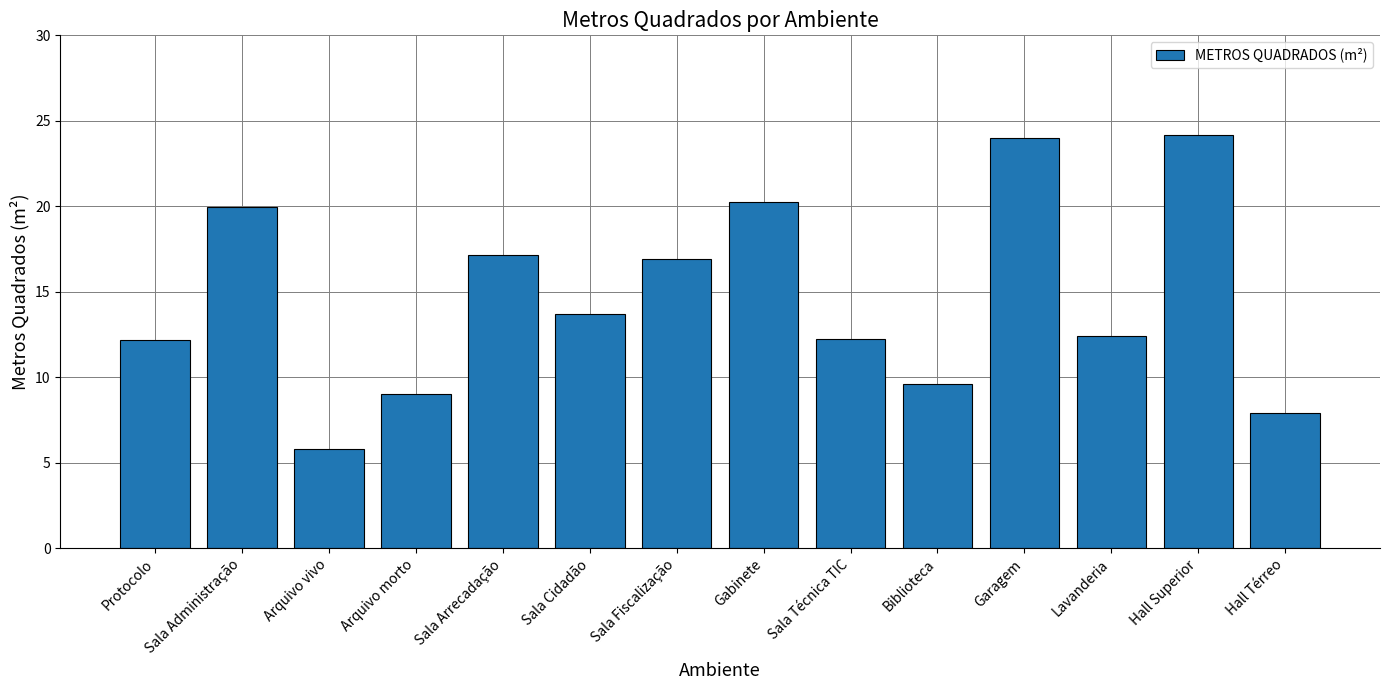

What is the sum of the values at Sala Cidadão and Protocolo?

25.8